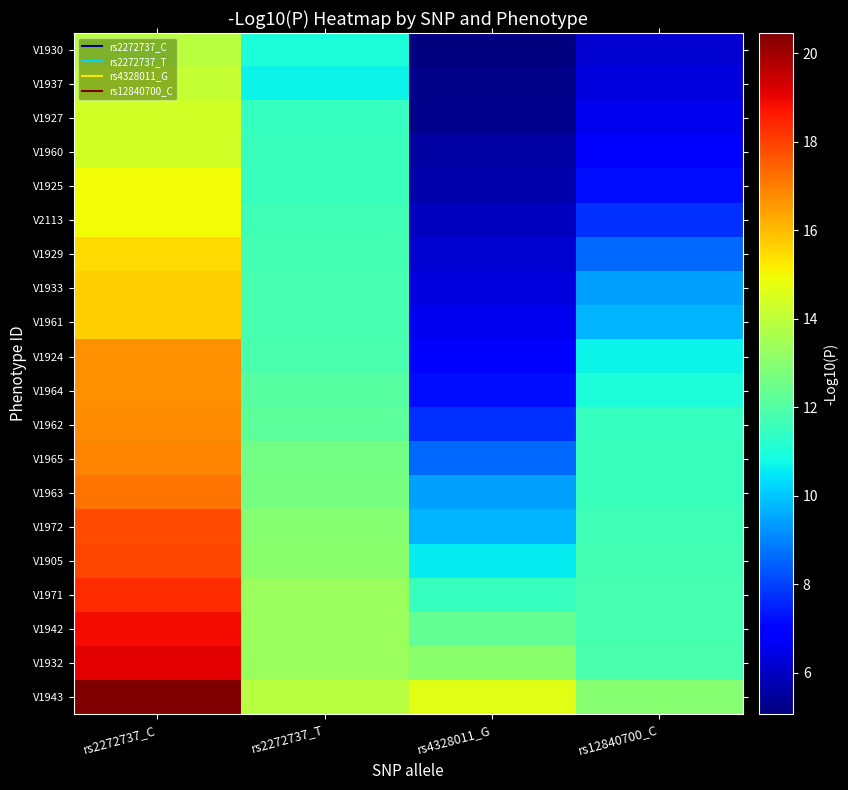

Reading left to right, transcribe all the data shown in this chart.

V1943: rs2272737_C=20.5	rs2272737_T=13.9	rs4328011_G=14.7	rs12840700_C=13.0
V1932: rs2272737_C=19.1	rs2272737_T=13.4	rs4328011_G=13.0	rs12840700_C=11.8
V1942: rs2272737_C=18.9	rs2272737_T=13.3	rs4328011_G=12.3	rs12840700_C=11.8
V1971: rs2272737_C=18.3	rs2272737_T=13.3	rs4328011_G=11.5	rs12840700_C=11.8
V1905: rs2272737_C=17.9	rs2272737_T=13.1	rs4328011_G=10.5	rs12840700_C=11.7
V1972: rs2272737_C=17.9	rs2272737_T=13.0	rs4328011_G=9.7	rs12840700_C=11.7
V1963: rs2272737_C=17.2	rs2272737_T=12.7	rs4328011_G=9.4	rs12840700_C=11.5
V1965: rs2272737_C=16.9	rs2272737_T=12.6	rs4328011_G=8.6	rs12840700_C=11.5
V1962: rs2272737_C=16.7	rs2272737_T=12.2	rs4328011_G=7.7	rs12840700_C=11.5
V1964: rs2272737_C=16.7	rs2272737_T=12.0	rs4328011_G=7.2	rs12840700_C=11.0
V1924: rs2272737_C=16.7	rs2272737_T=11.8	rs4328011_G=6.9	rs12840700_C=10.7
V1961: rs2272737_C=15.7	rs2272737_T=11.8	rs4328011_G=6.6	rs12840700_C=9.7
V1933: rs2272737_C=15.7	rs2272737_T=11.8	rs4328011_G=6.4	rs12840700_C=9.4
V1929: rs2272737_C=15.5	rs2272737_T=11.7	rs4328011_G=6.2	rs12840700_C=8.6
V2113: rs2272737_C=15.0	rs2272737_T=11.7	rs4328011_G=5.9	rs12840700_C=7.7
V1925: rs2272737_C=15.0	rs2272737_T=11.5	rs4328011_G=5.7	rs12840700_C=7.2
V1960: rs2272737_C=14.4	rs2272737_T=11.5	rs4328011_G=5.6	rs12840700_C=6.9
V1927: rs2272737_C=14.4	rs2272737_T=11.5	rs4328011_G=5.3	rs12840700_C=6.6
V1937: rs2272737_C=14.1	rs2272737_T=10.7	rs4328011_G=5.2	rs12840700_C=6.4
V1930: rs2272737_C=13.9	rs2272737_T=11.0	rs4328011_G=5.1	rs12840700_C=6.2